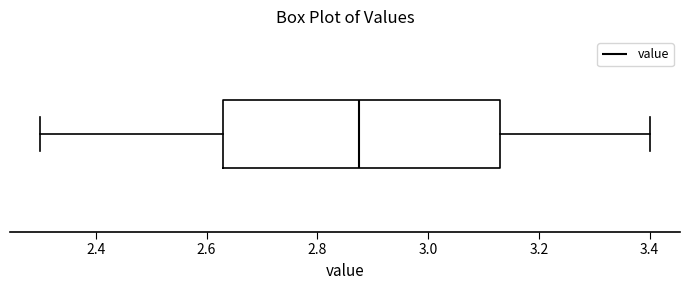

Where is the left edge of the box on the x-axis? The values are not printed on the chart, so give them approximately, as read against the axis.

2.64